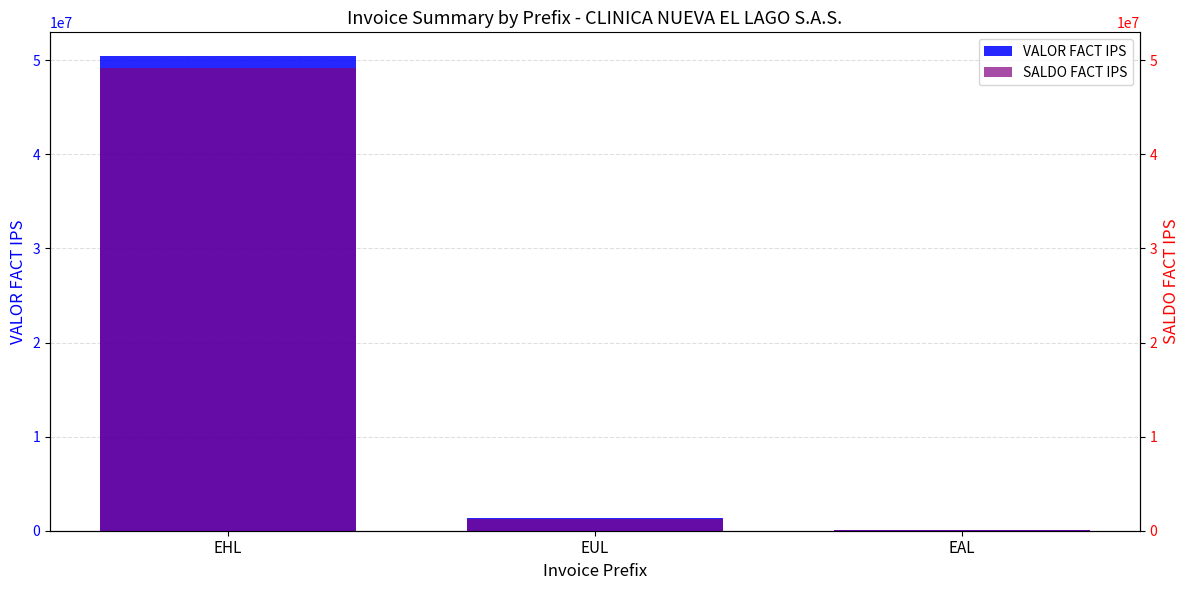

Where does the SALDO FACT IPS series first go above 1196407?

EHL